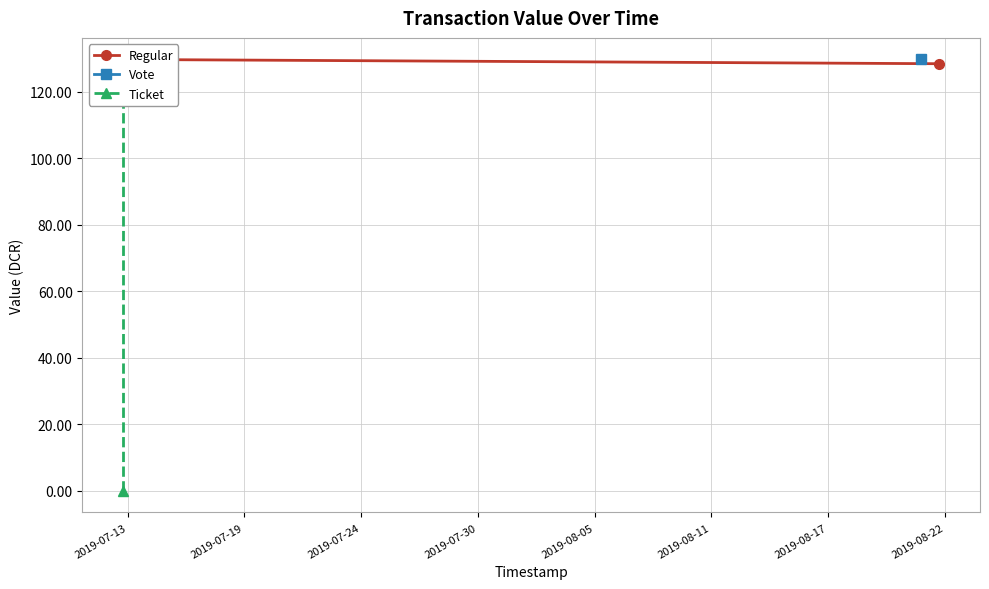

What is the value of the Regular point at the 2nd from the left?

128.4